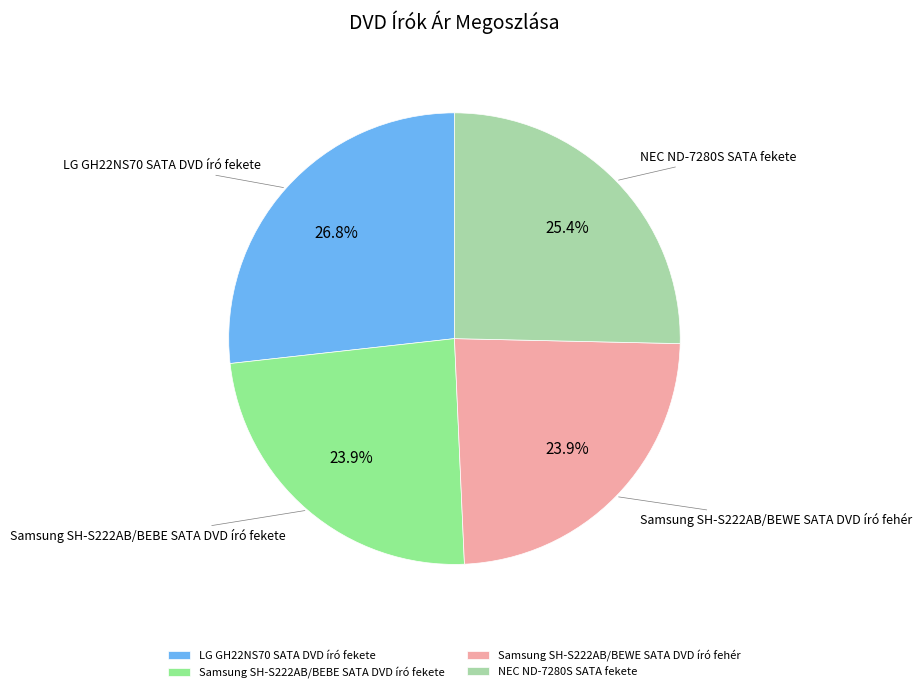

How many slices are in this pie chart?

4